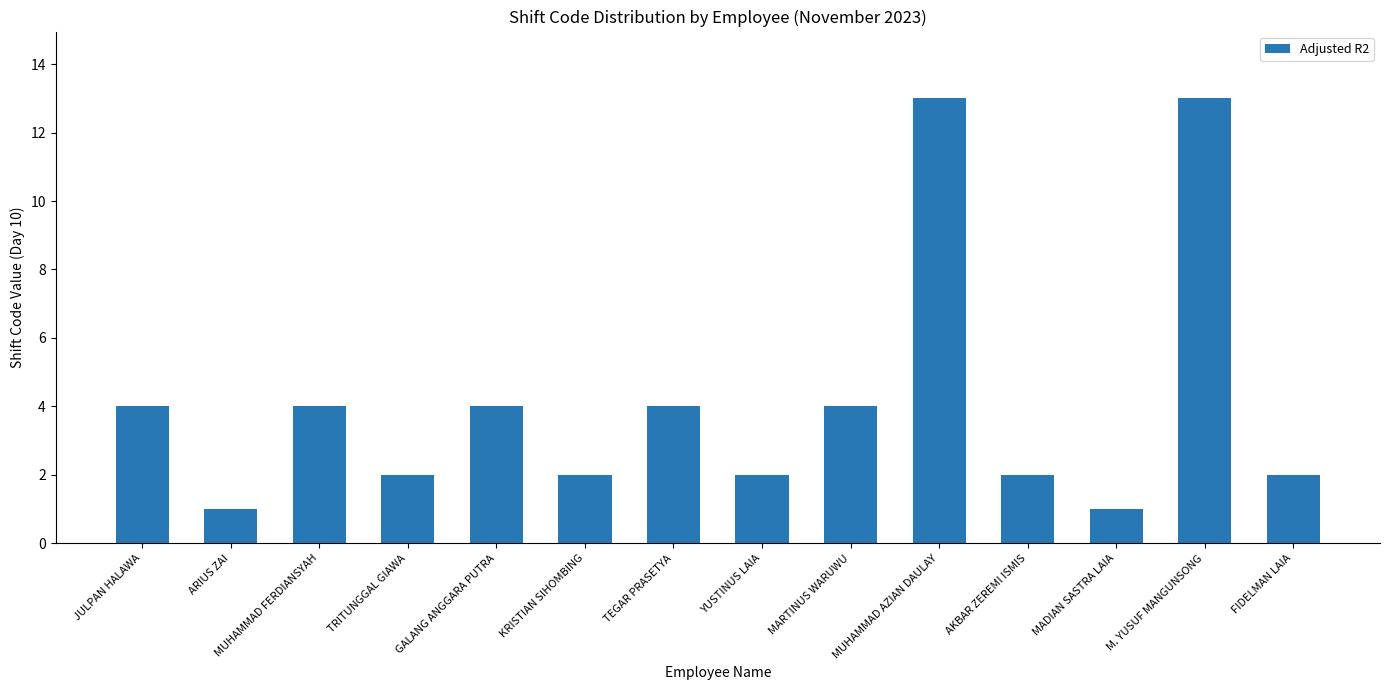

What is the value of the 10th bar from the left?

13